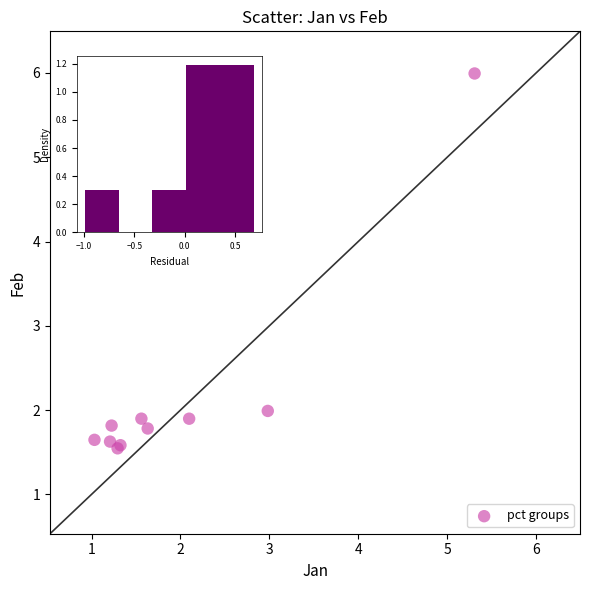

What Y value in the scatter plot is closest to 3?

2.0